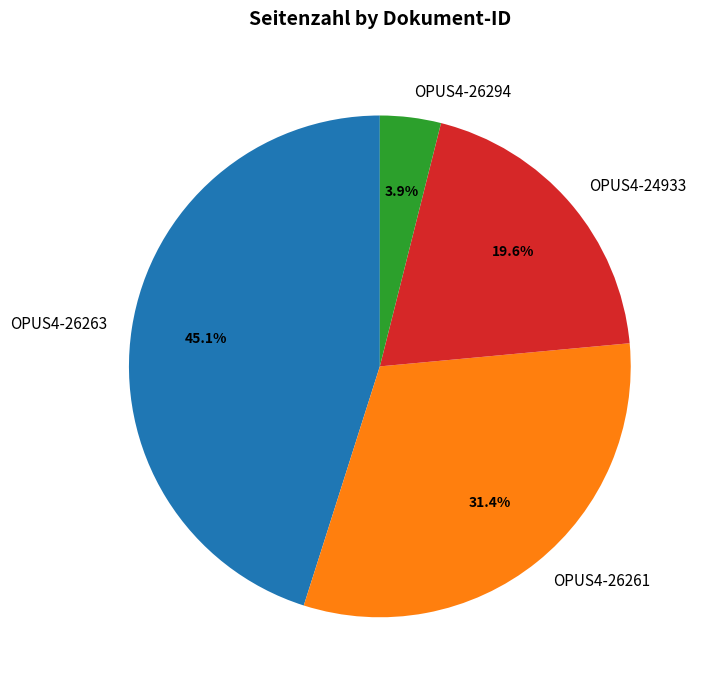

To the nearest percent, what percentage of the pie is OPUS4-26294?

4%